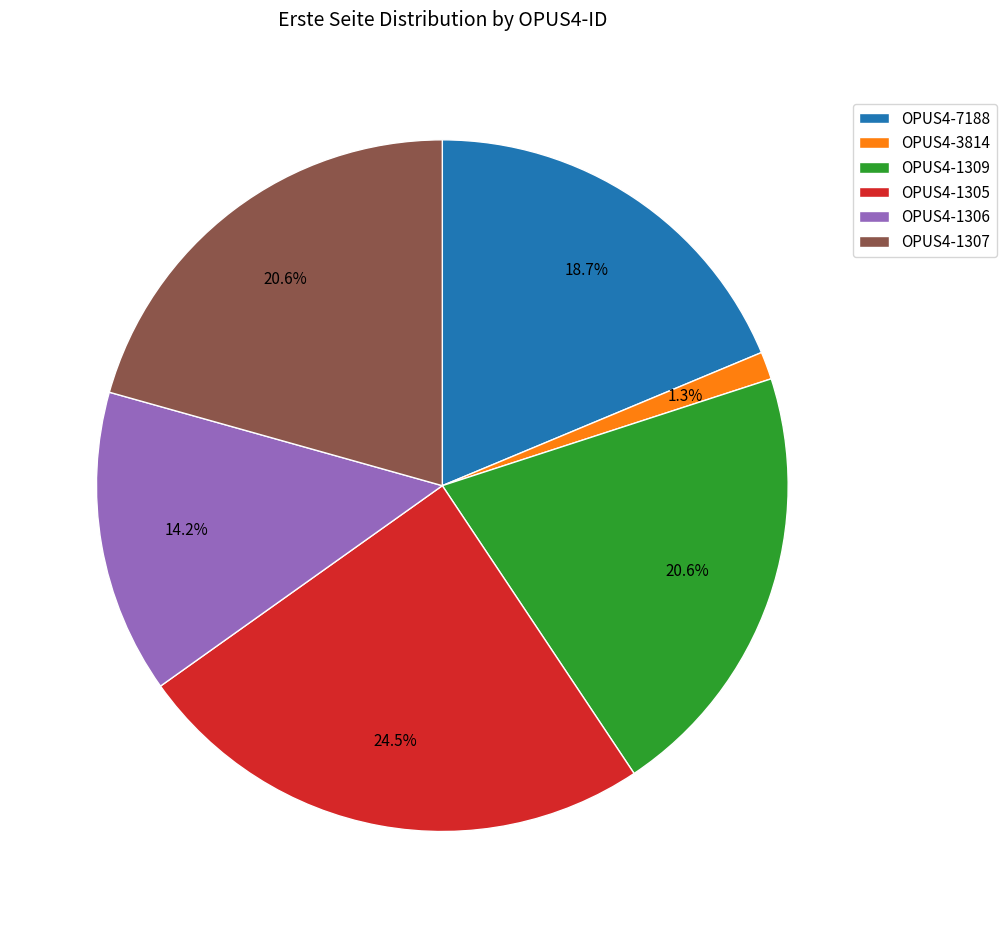

What is the largest slice in the pie chart?

OPUS4-1305